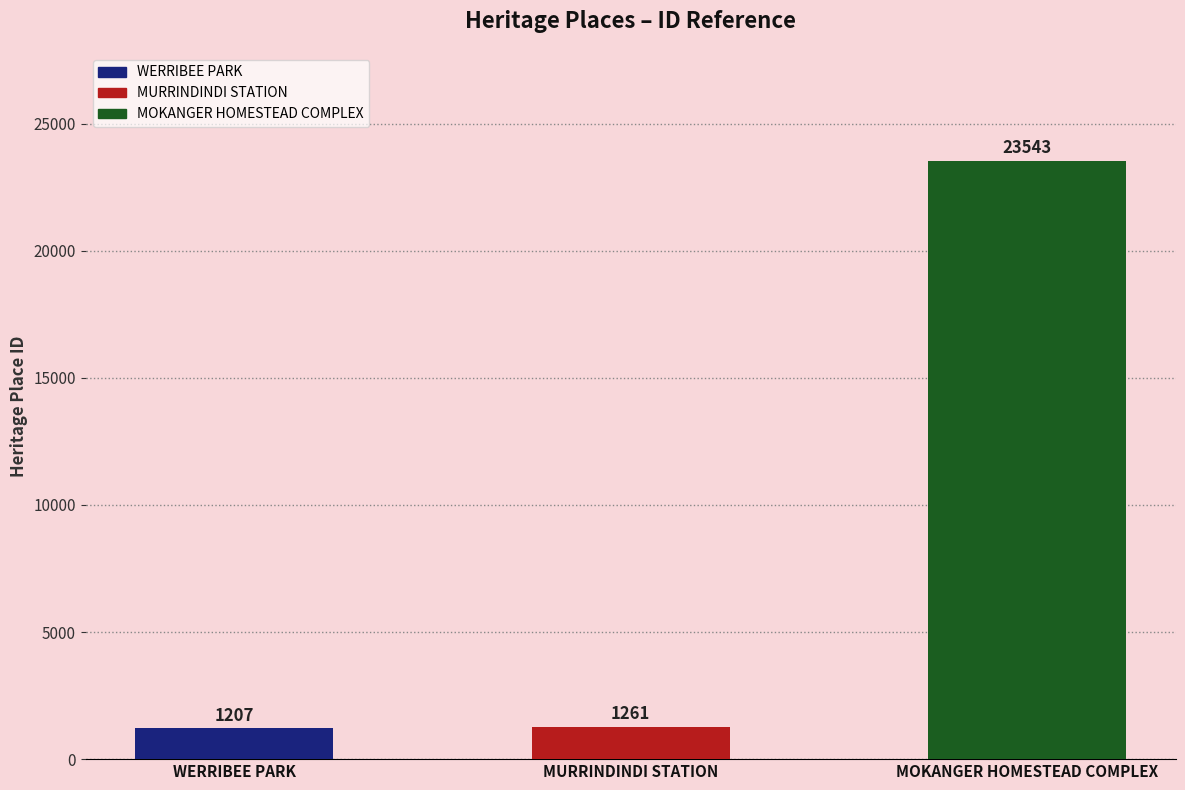

What position from the right is MOKANGER HOMESTEAD COMPLEX?

1